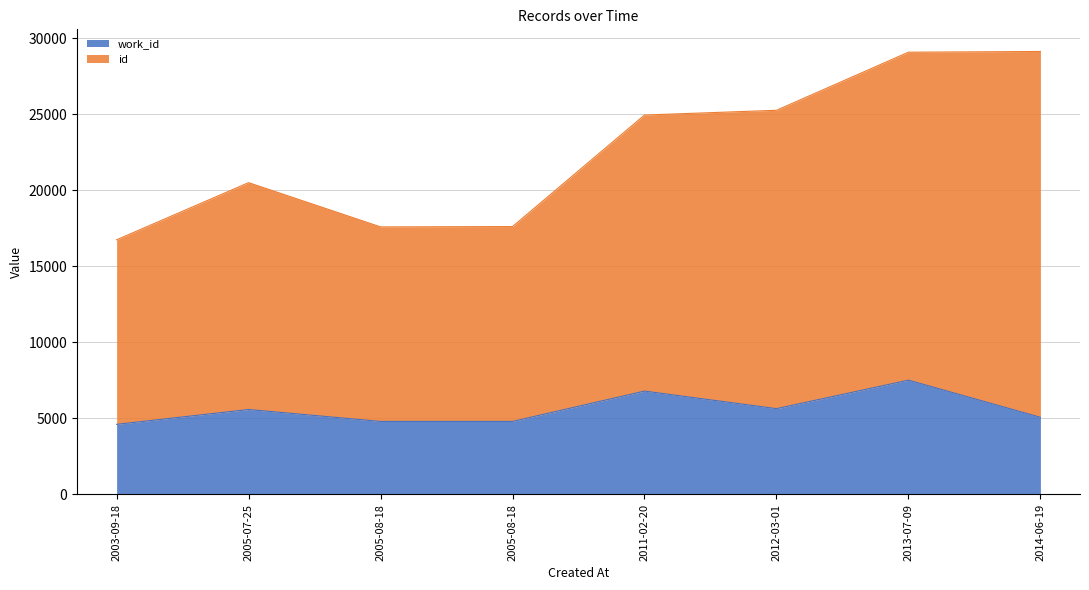

Reading left to right, transcribe all the data shown in this chart.

id: 2003-09-18=16744	2005-07-25=20500	2005-08-18=17591	2005-08-18=17613	2011-02-20=24945	2012-03-01=25257	2013-07-09=29076	2014-06-19=29123
work_id: 2003-09-18=4610	2005-07-25=5586	2005-08-18=4802	2005-08-18=4802	2011-02-20=6797	2012-03-01=5642	2013-07-09=7516	2014-06-19=5073